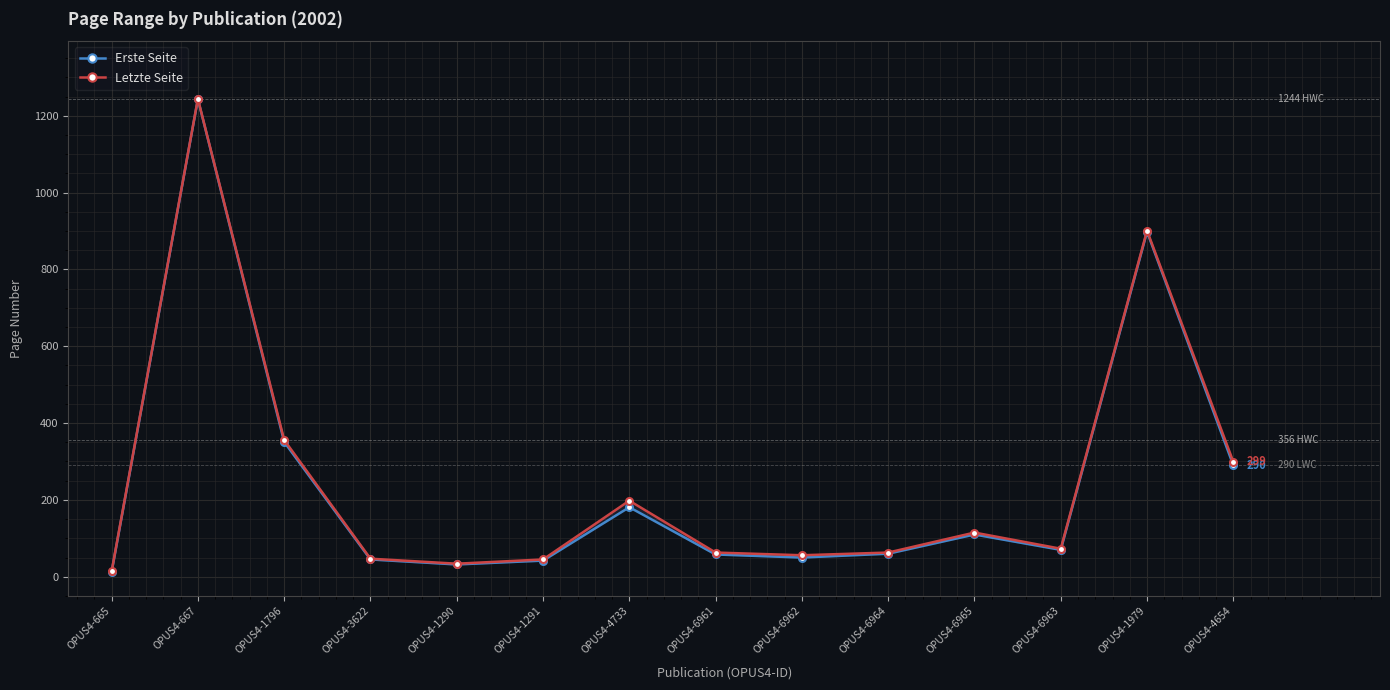

Reading right to left, list all the values displayed in this chart.

Erste Seite: OPUS4-4654=290	OPUS4-1979=898	OPUS4-6963=70	OPUS4-6965=110	OPUS4-6964=60	OPUS4-6962=50	OPUS4-6961=58	OPUS4-4733=181	OPUS4-1291=42	OPUS4-1290=32	OPUS4-3622=45	OPUS4-1796=351	OPUS4-667=1243	OPUS4-665=12
Letzte Seite: OPUS4-4654=299	OPUS4-1979=901	OPUS4-6963=73	OPUS4-6965=115	OPUS4-6964=63	OPUS4-6962=56	OPUS4-6961=63	OPUS4-4733=198	OPUS4-1291=45	OPUS4-1290=34	OPUS4-3622=47	OPUS4-1796=356	OPUS4-667=1244	OPUS4-665=14